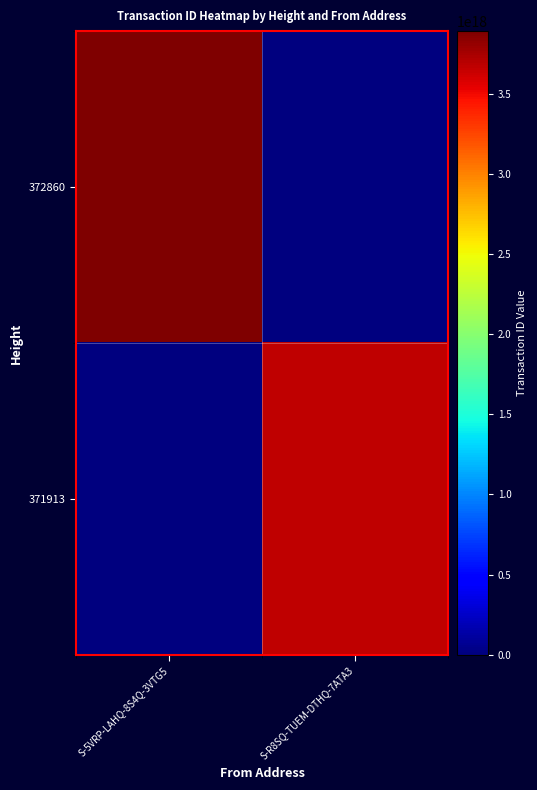

Reading right to left, what are all the values shown in this chart?

372860: S-R8SQ-TUEM-DTHQ-7ATA3=0	S-5VRP-LAHQ-8S4Q-3VTG5=3892326286566827520
371913: S-R8SQ-TUEM-DTHQ-7ATA3=3674627397350498304	S-5VRP-LAHQ-8S4Q-3VTG5=0